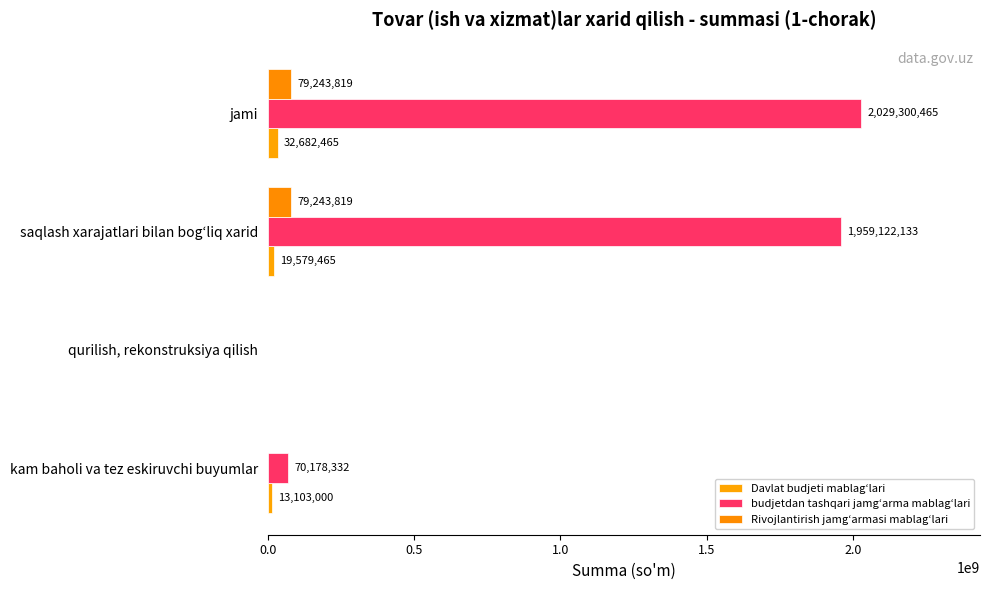

What position from the left is kam baholi va tez eskiruvchi buyumlar?

1